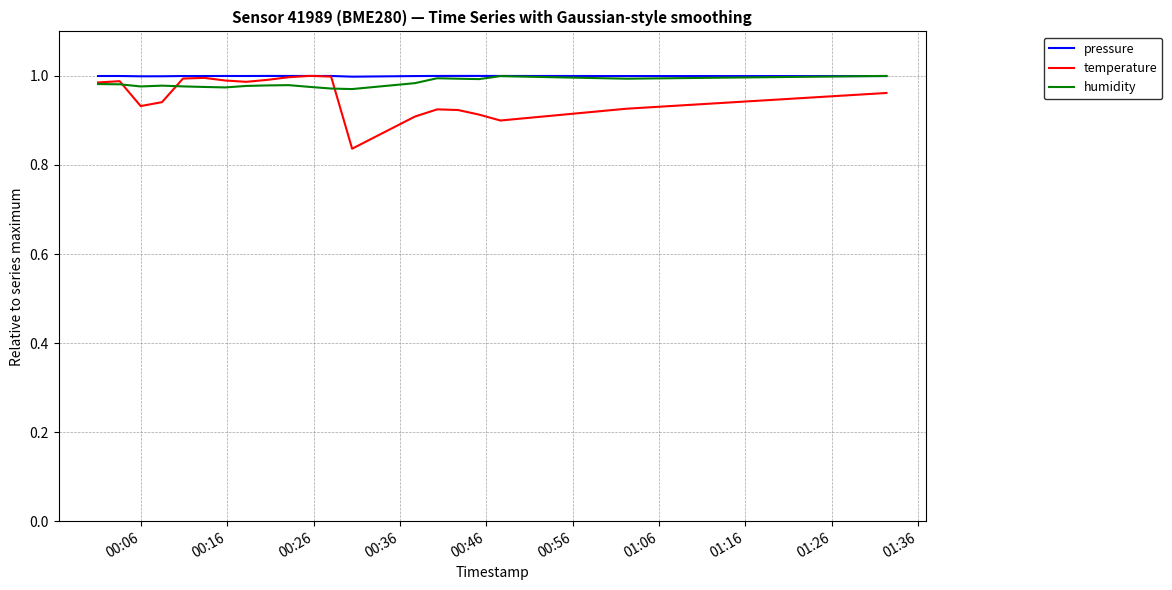

How many interior local valleys does the pressure series have?

4